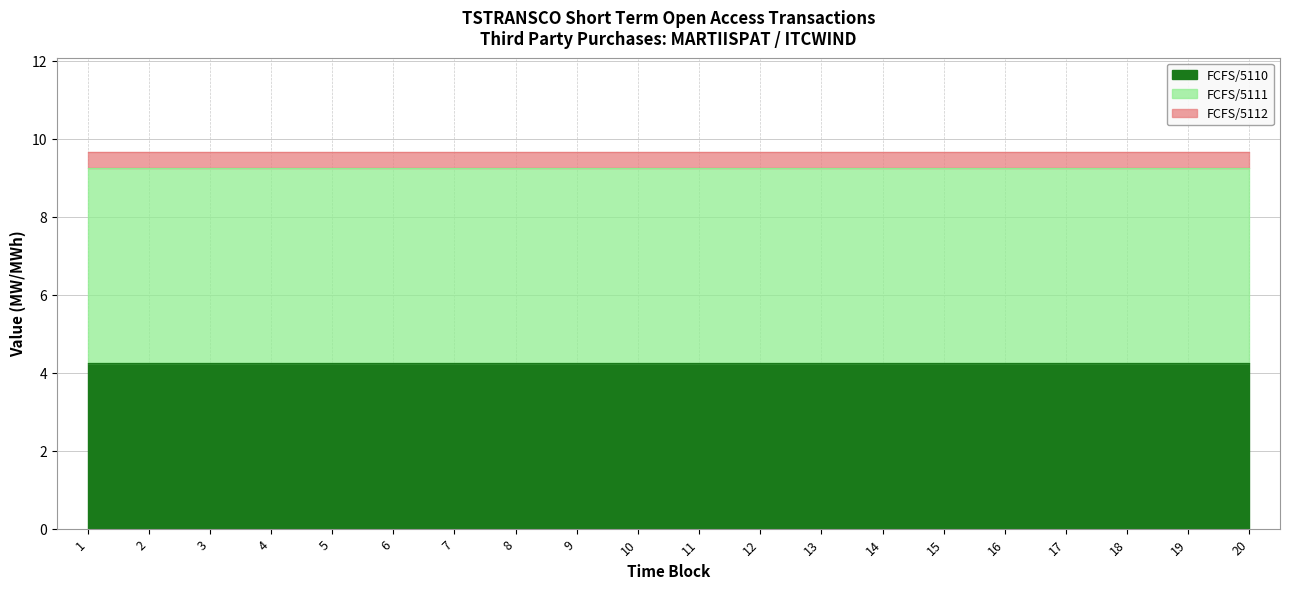

What is the minimum value shown in the chart?

0.4